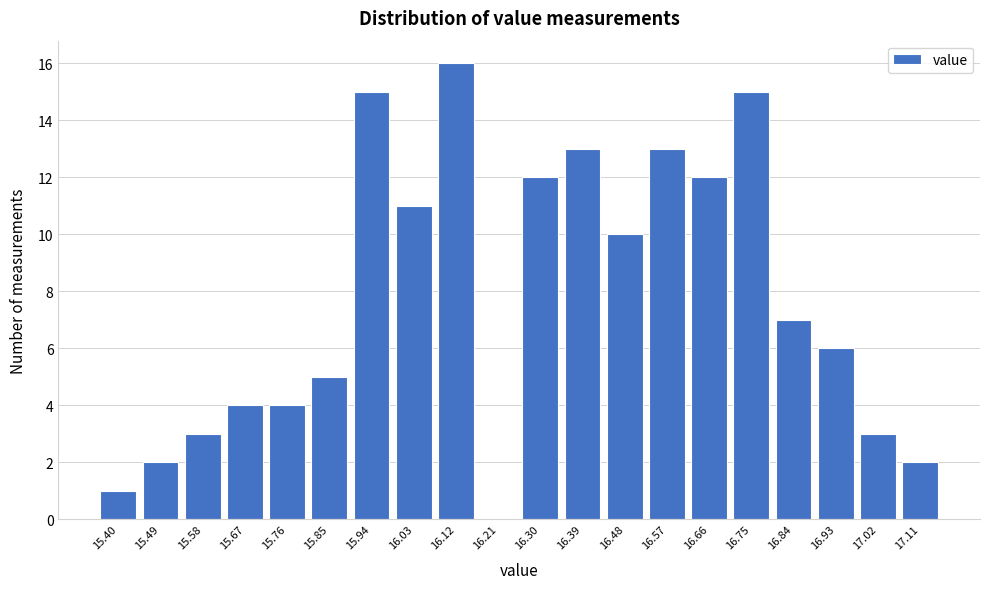

Reading left to right, what are all the values shown in this chart?

15.40=1	15.49=2	15.58=3	15.67=4	15.76=4	15.85=5	15.94=15	16.03=11	16.12=16	16.21=0	16.30=12	16.39=13	16.48=10	16.57=13	16.66=12	16.75=15	16.84=7	16.93=6	17.02=3	17.11=2